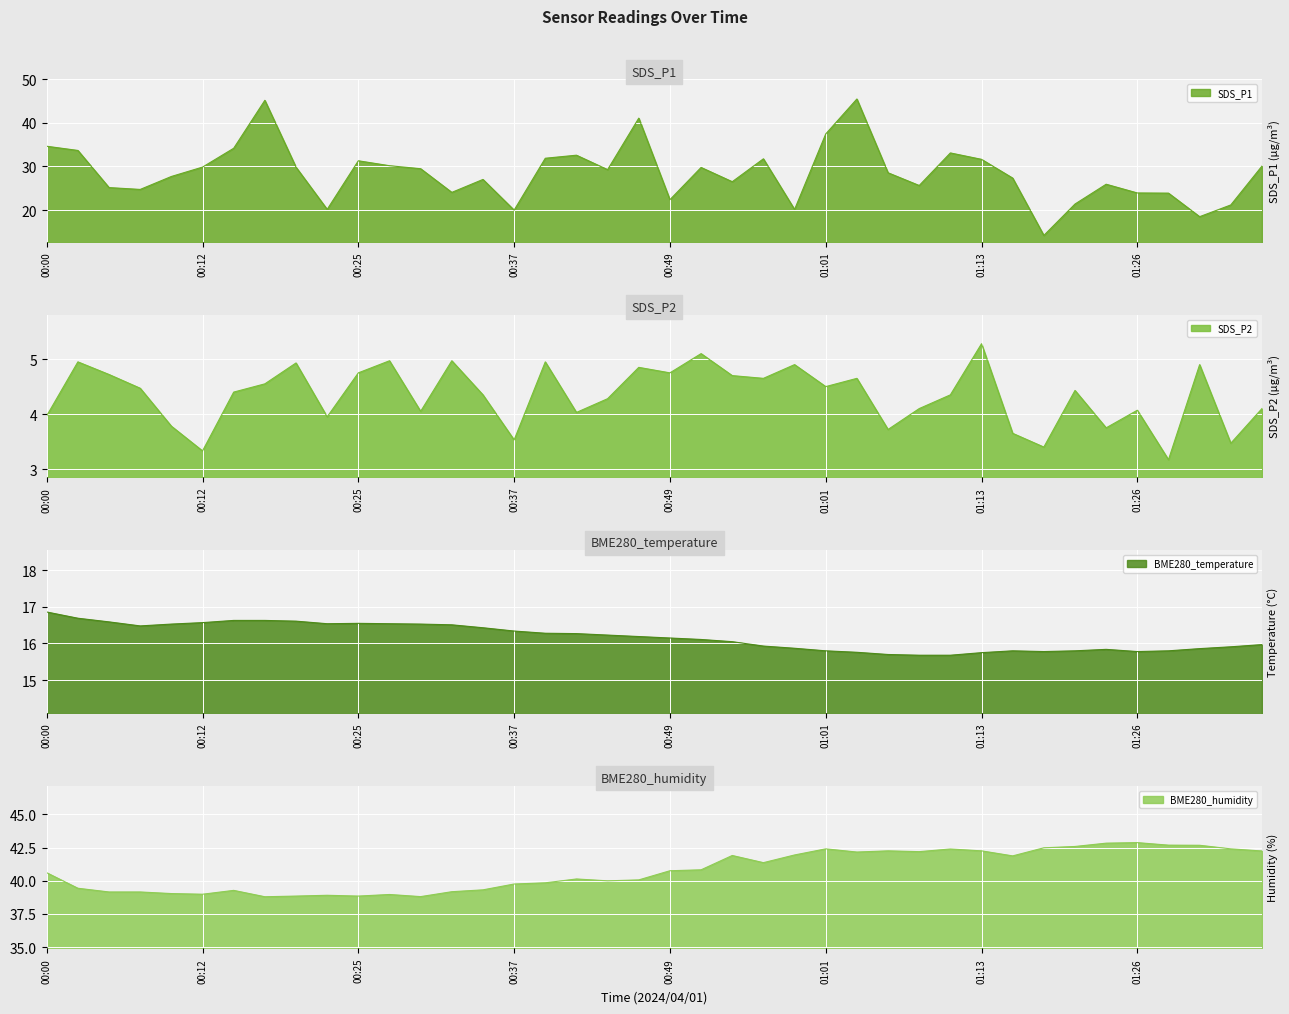

At how many categories does at least one series exceed 27?

40